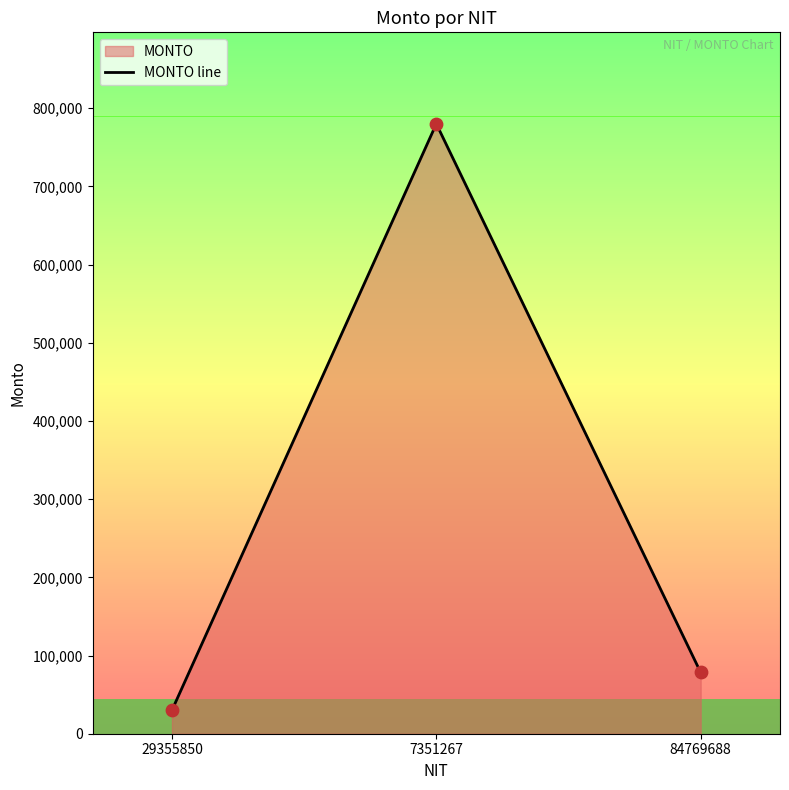

What is the ratio of the value at 84769688 to the value at 7351267?

0.1